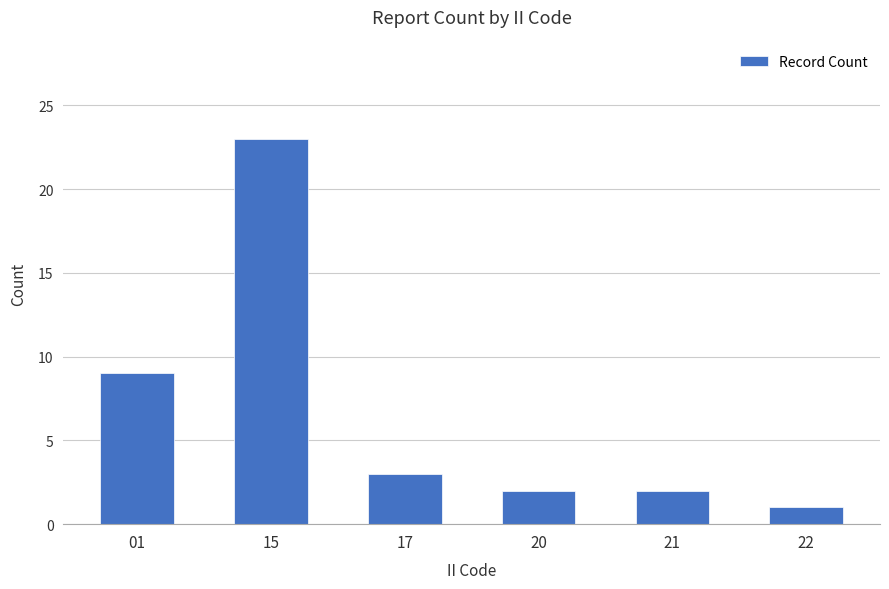

What is the value of the 6th bar from the left?

1